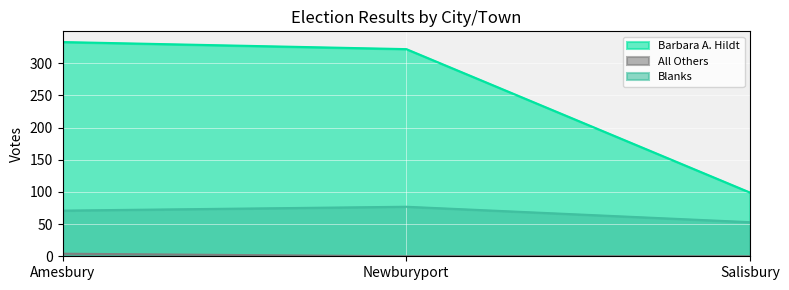

Reading left to right, what are all the values shown in this chart?

Barbara A. Hildt: 333	322	99
All Others: 4	0	0
Blanks: 71	77	53